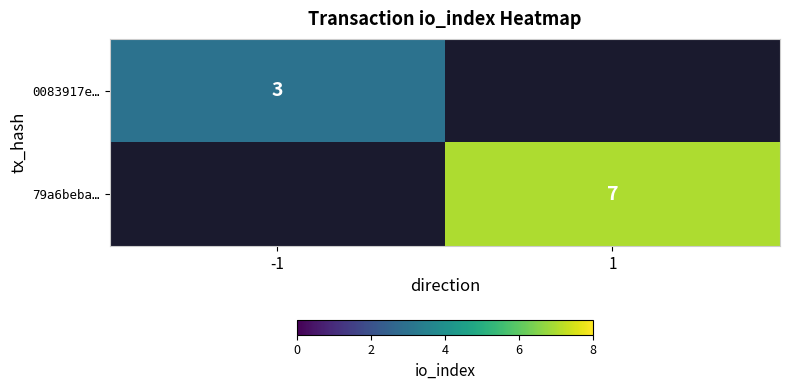

True or false: 79a6beba… has a value of 7 at 1.

True